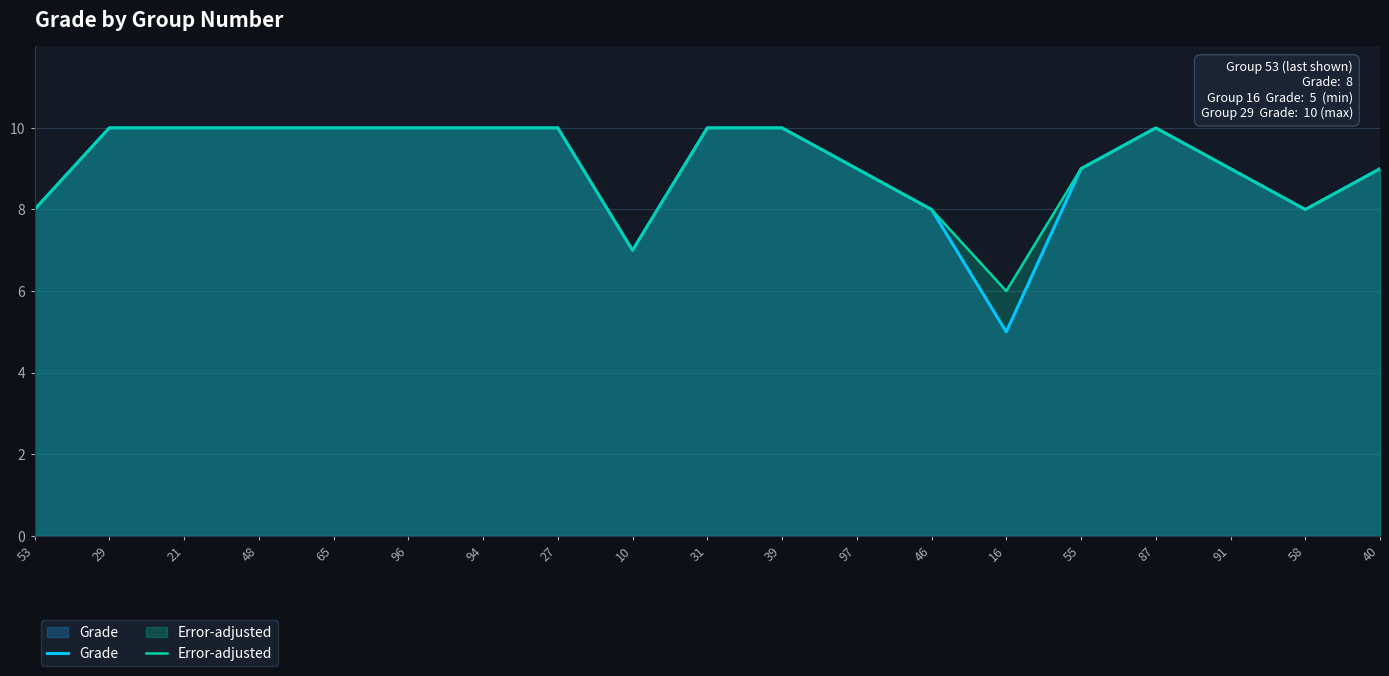

At 55, list the series in order from largest to smallest.

Grade, Error-adjusted